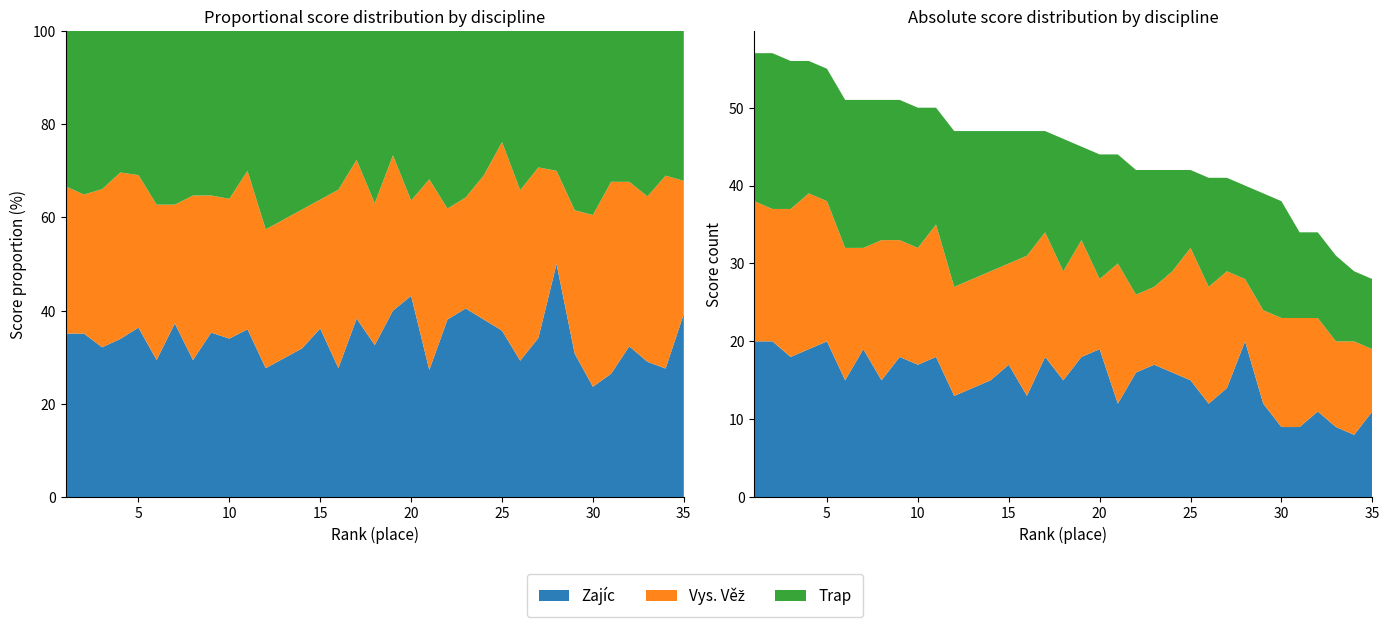

Reading left to right, list all the values displayed in this chart.

Zajíc: 1=20	2=20	3=18	4=19	5=20	6=15	7=19	8=15	9=18	10=17	11=18	12=13	13=14	14=15	15=17	16=13	17=18	18=15	19=18	20=19	21=12	22=16	23=17	24=16	25=15	26=12	27=14	28=20	29=12	30=9	31=9	32=11	33=9	34=8	35=11
Vys. Věž: 1=18	2=17	3=19	4=20	5=18	6=17	7=13	8=18	9=15	10=15	11=17	12=14	13=14	14=14	15=13	16=18	17=16	18=14	19=15	20=9	21=18	22=10	23=10	24=13	25=17	26=15	27=15	28=8	29=12	30=14	31=14	32=12	33=11	34=12	35=8
Trap: 1=19	2=20	3=19	4=17	5=17	6=19	7=19	8=18	9=18	10=18	11=15	12=20	13=19	14=18	15=17	16=16	17=13	18=17	19=12	20=16	21=14	22=16	23=15	24=13	25=10	26=14	27=12	28=12	29=15	30=15	31=11	32=11	33=11	34=9	35=9
Celkem: 1=57	2=57	3=56	4=56	5=55	6=51	7=51	8=51	9=51	10=50	11=50	12=47	13=47	14=47	15=47	16=47	17=47	18=46	19=45	20=44	21=44	22=42	23=42	24=42	25=42	26=41	27=41	28=40	29=39	30=38	31=34	32=34	33=31	34=29	35=28